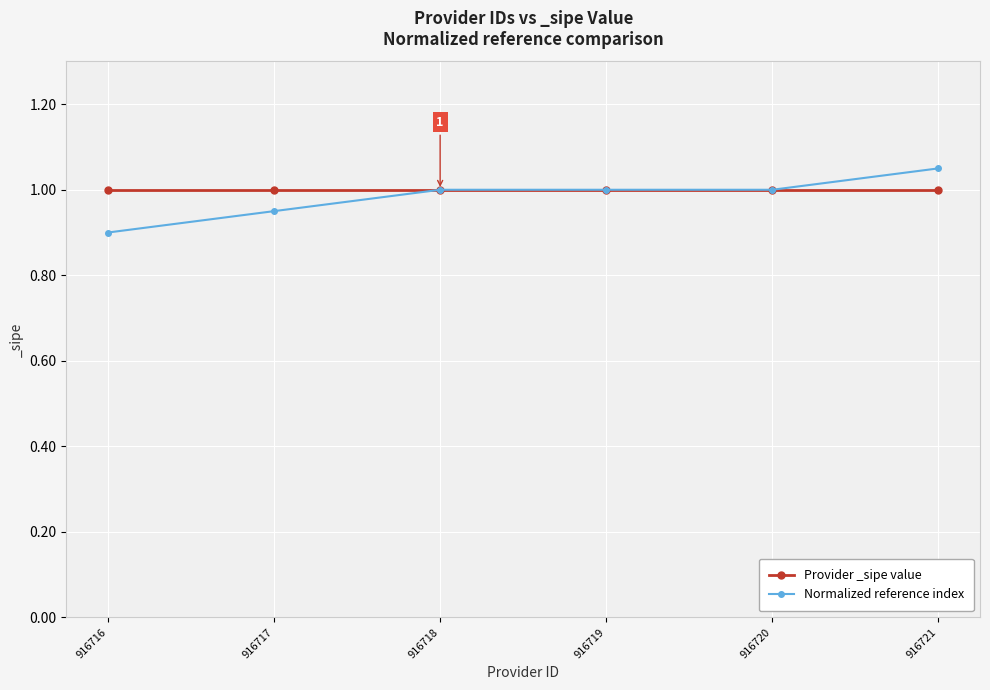

True or false: Provider _sipe value has a value of 1.4 at 916720.

False